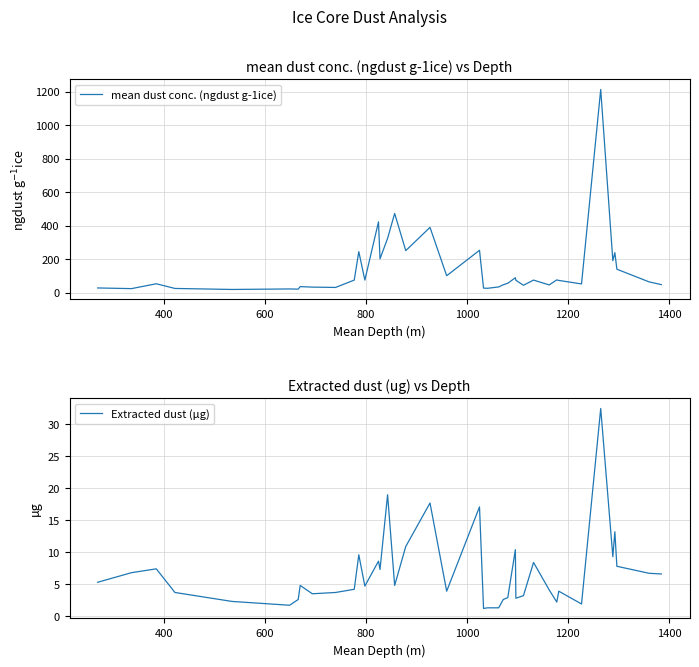

What is the difference between the maximum and minimum values in the Extracted dust (µg) series?

31.3